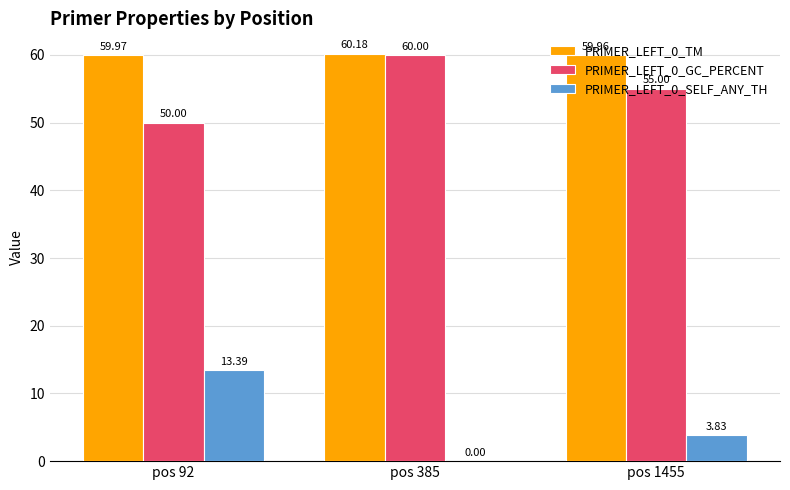

Is the value of PRIMER_LEFT_0_GC_PERCENT at pos 385 greater than the value of PRIMER_LEFT_0_TM at pos 385?

No